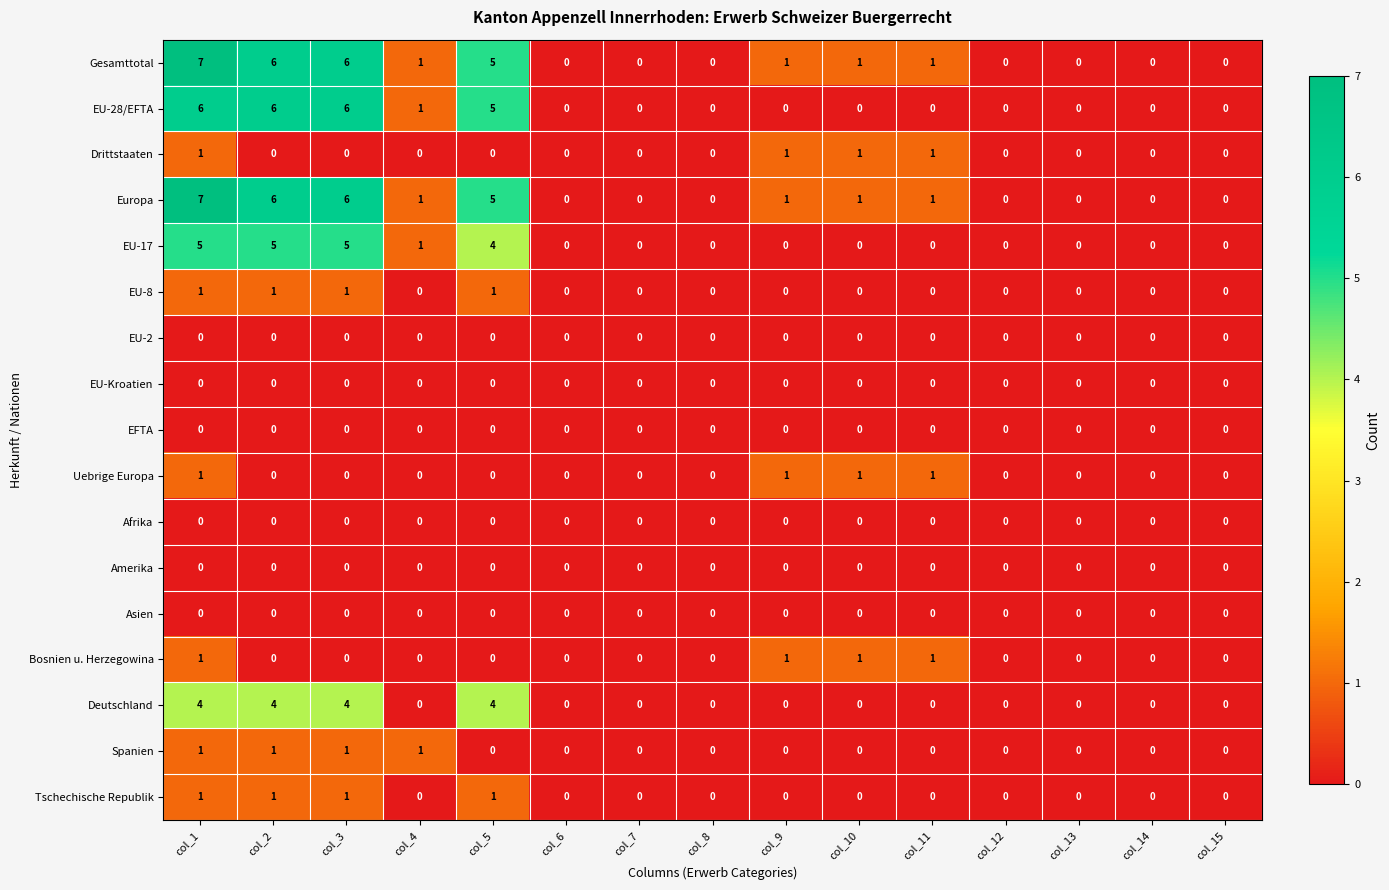

Count the Deutschland values in the range 0 to 4.

15